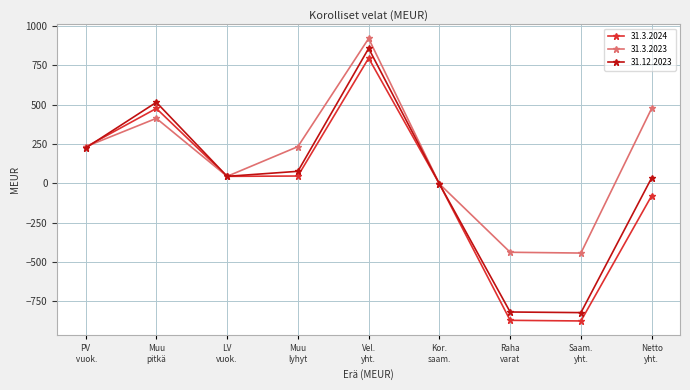

Rank the series by their maximum value, from lowest to highest.

31.3.2024, 31.12.2023, 31.3.2023